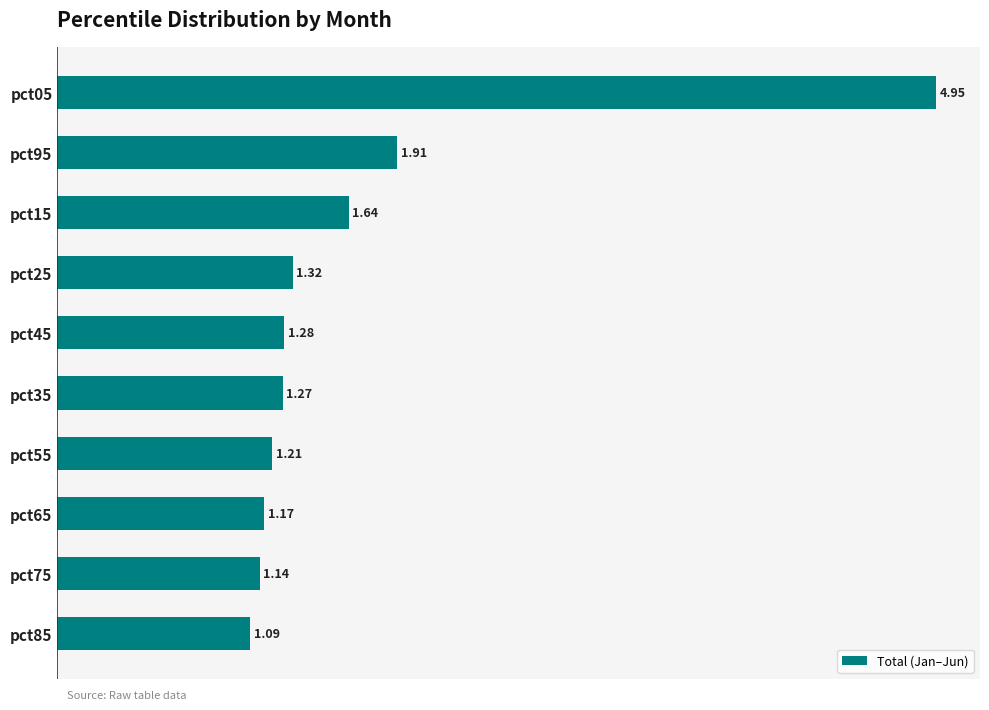

Rank the categories by value from lowest to highest.

pct85, pct75, pct65, pct55, pct35, pct45, pct25, pct15, pct95, pct05